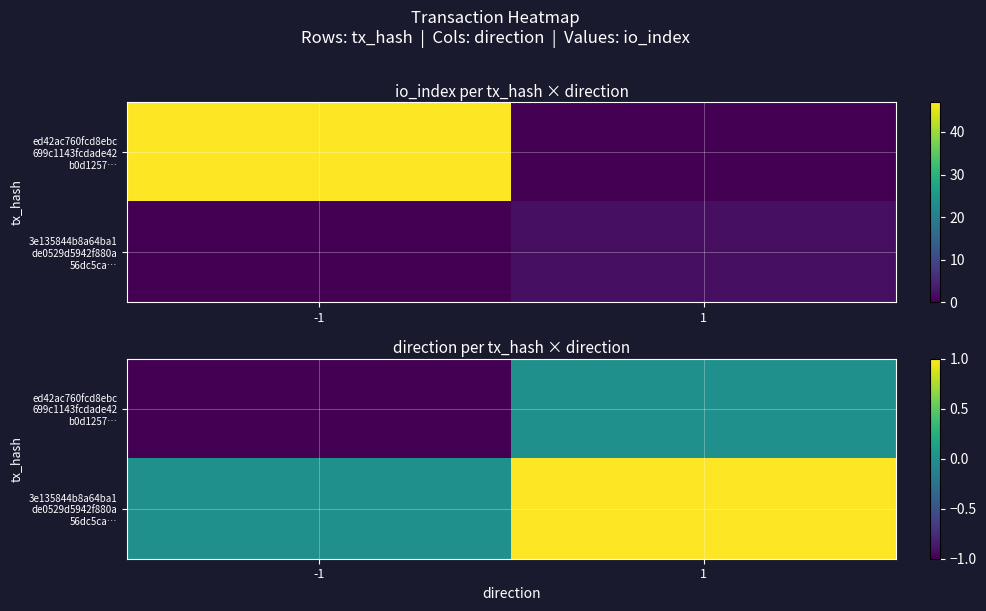

Rank the categories by 3e135844b8a64ba1 de0529d5942f880a 56dc5ca… value from highest to lowest.

1, -1